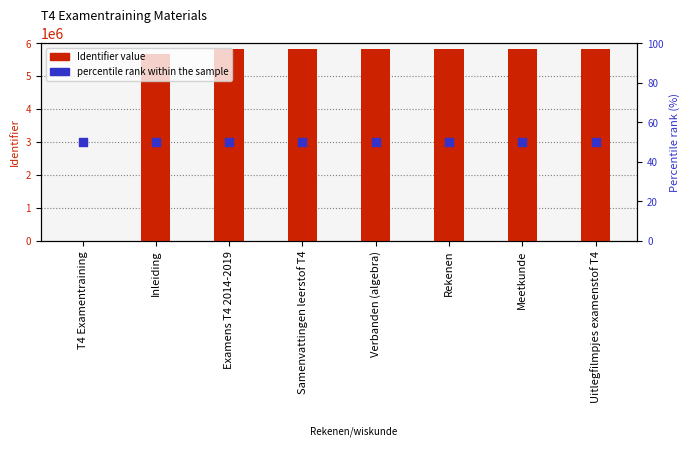

At which category is the sum across all series the highest?

Uitlegfilmpjes examenstof T4